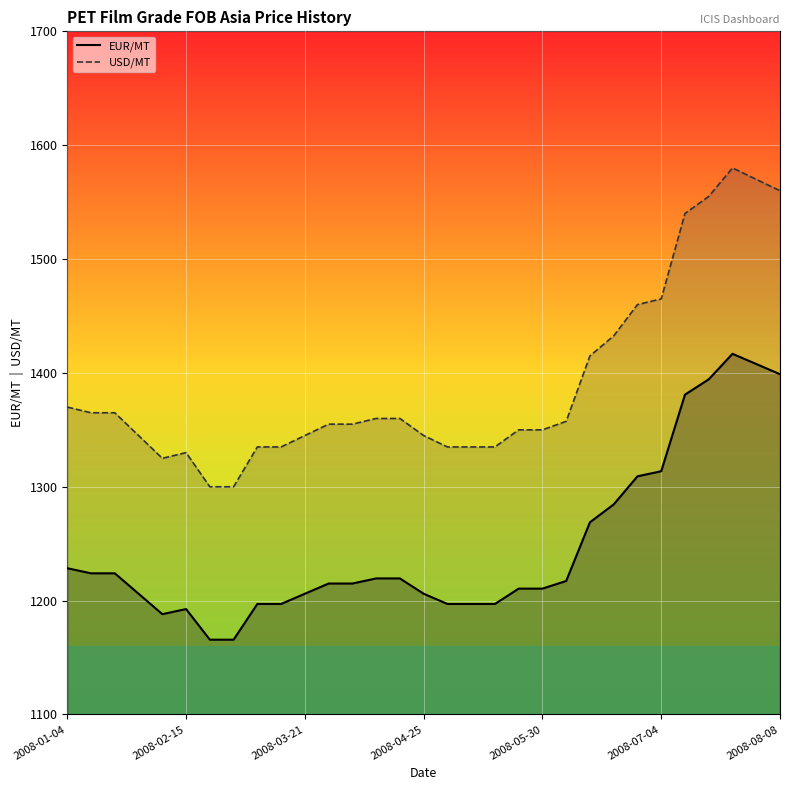

The PET Film Grade FOB Asia USD/MT series shows 2351.6 at 2008-06-06. True or false?

False